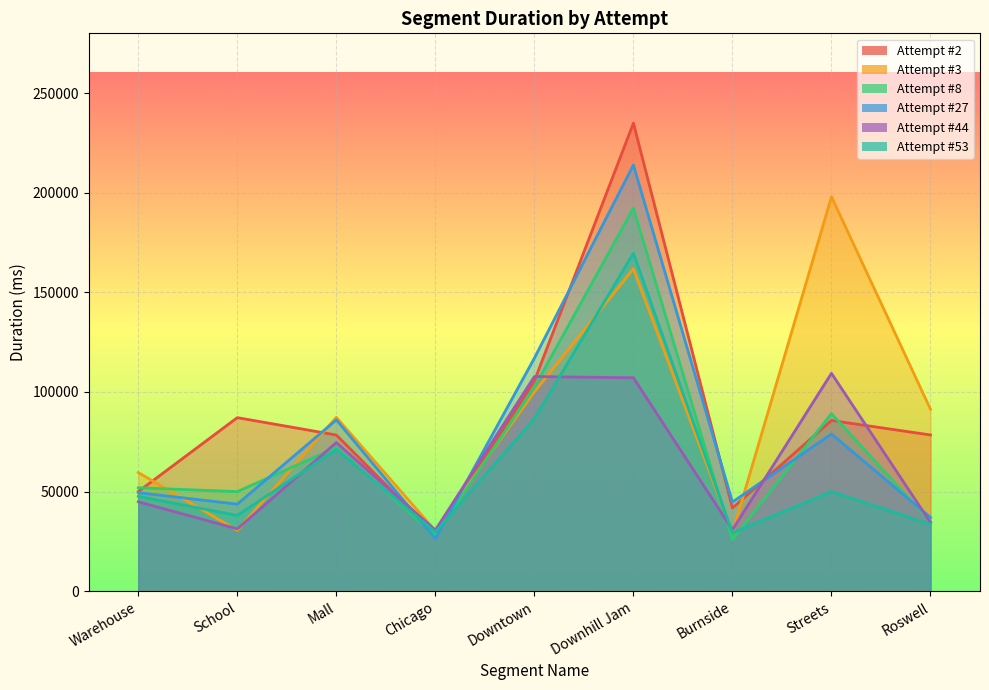

At which label does Attempt #44 first exceed 44878?

Mall